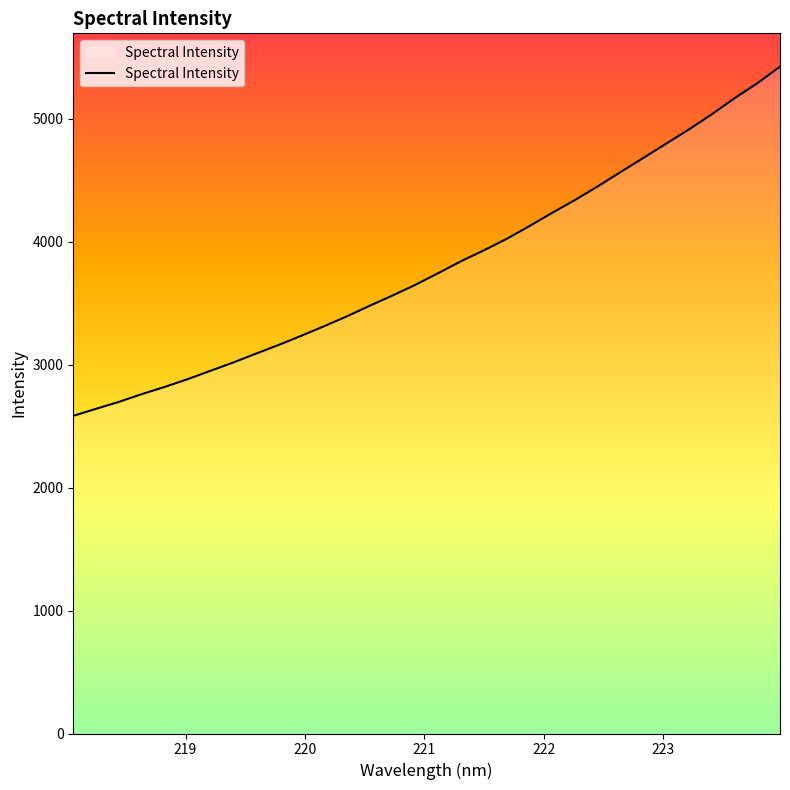

What is the difference between the maximum and minimum values?

2839.4